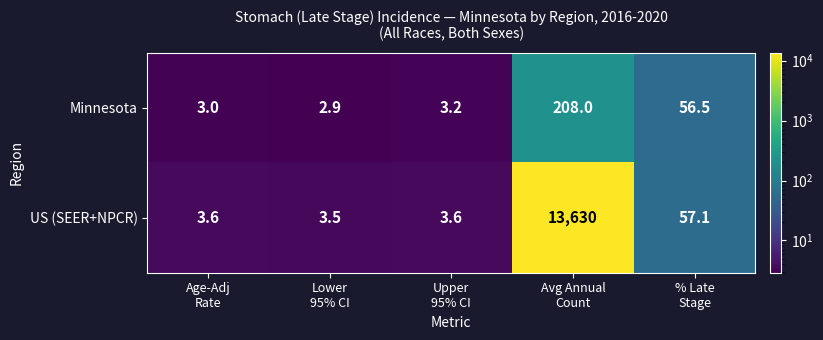

At how many categories does at least one series exceed 10584?

1